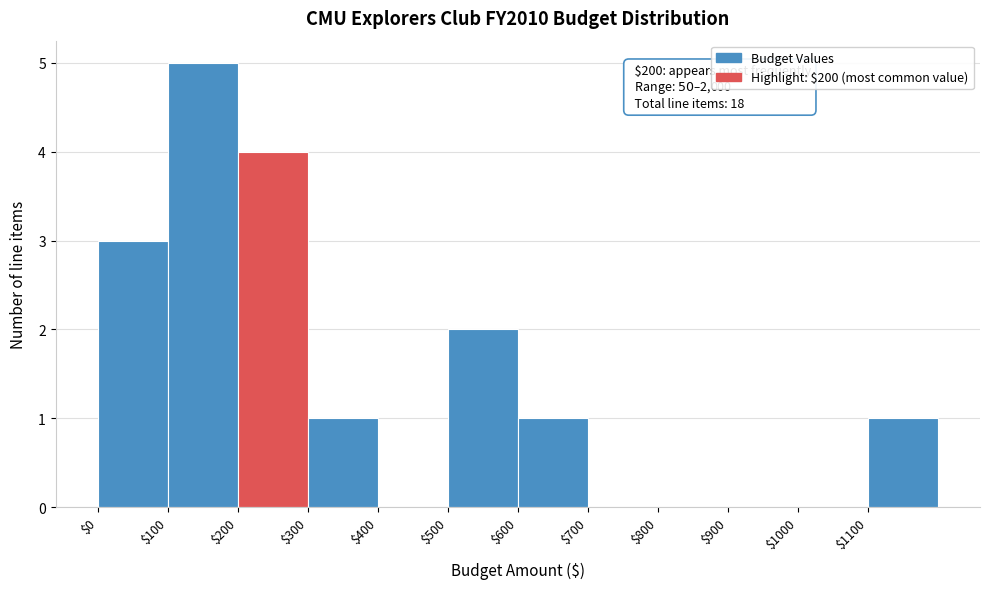

Which range on the x-axis has the tallest bar?

100 to 200